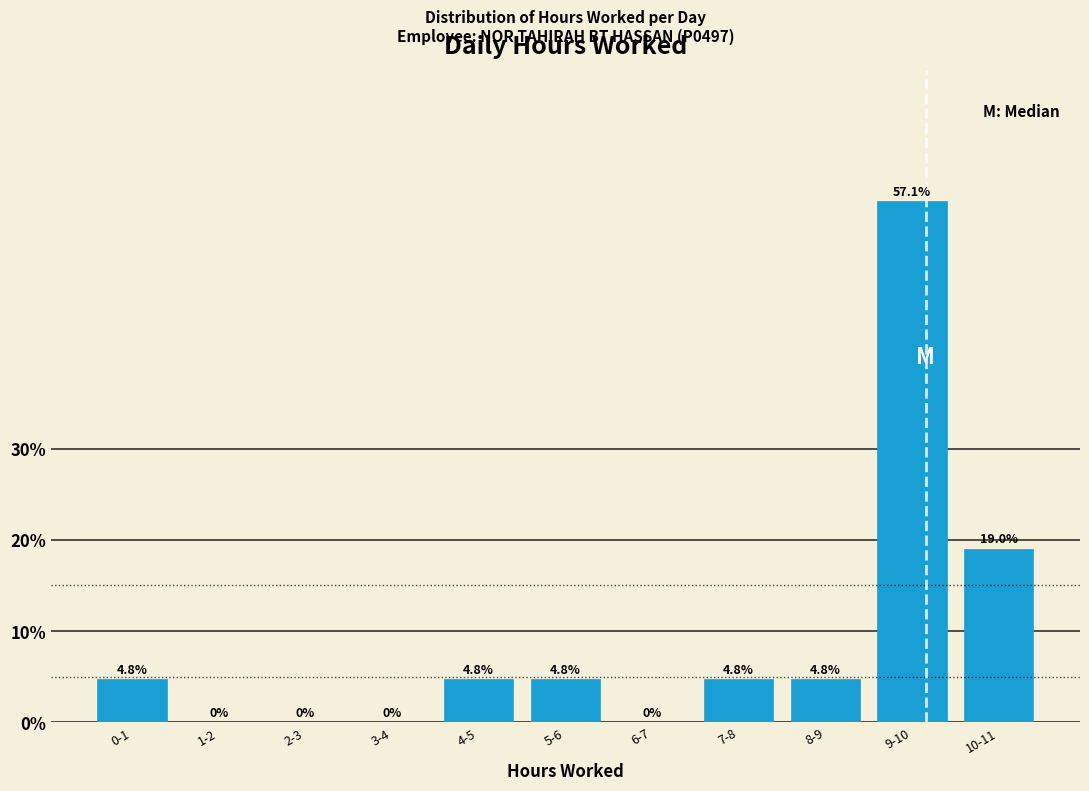

Reading right to left, extract all data points from this chart.

10-11=19.0	9-10=57.1	8-9=4.8	7-8=4.8	6-7=0.0	5-6=4.8	4-5=4.8	3-4=0.0	2-3=0.0	1-2=0.0	0-1=4.8